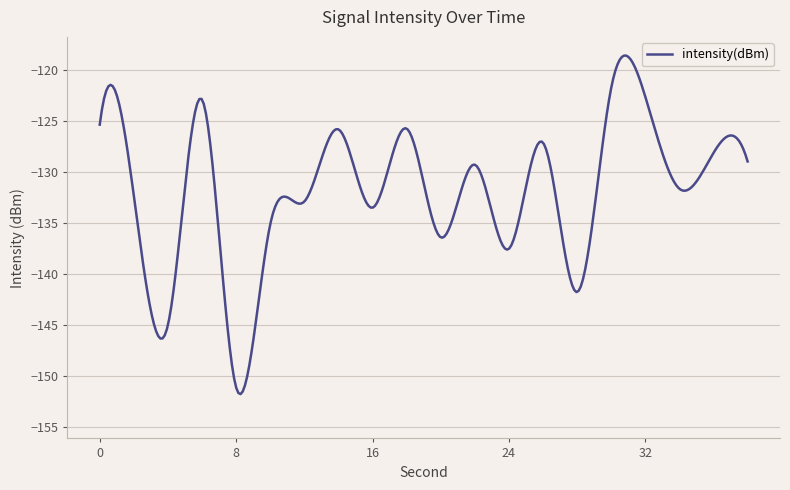

What is the smallest value displayed?

-151.8